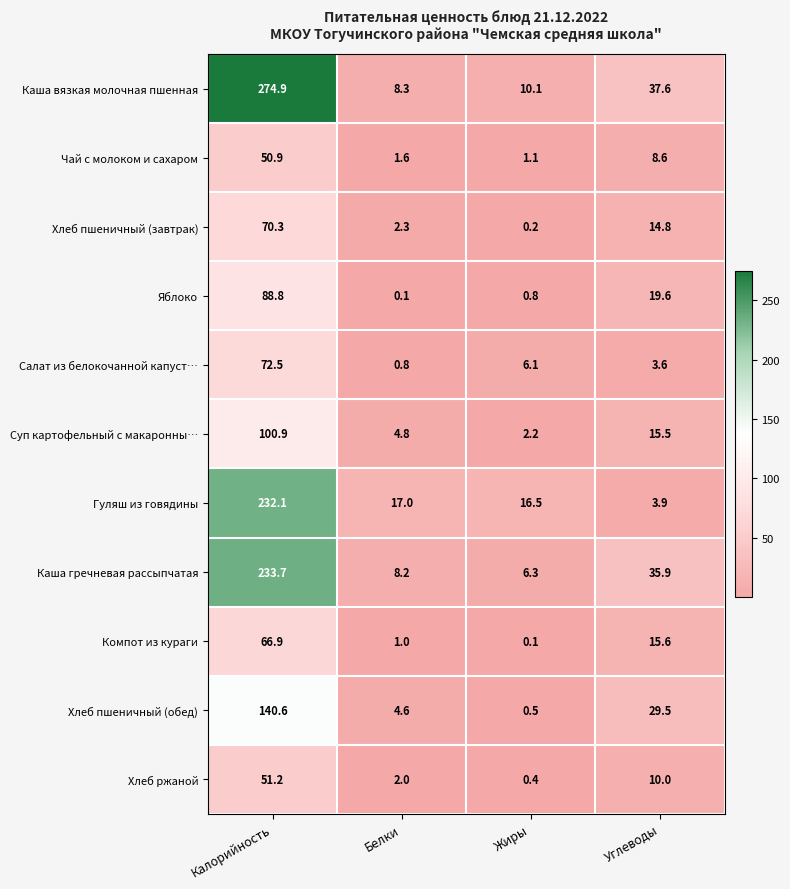

What is the difference between the highest and lowest values at Белки?

16.9